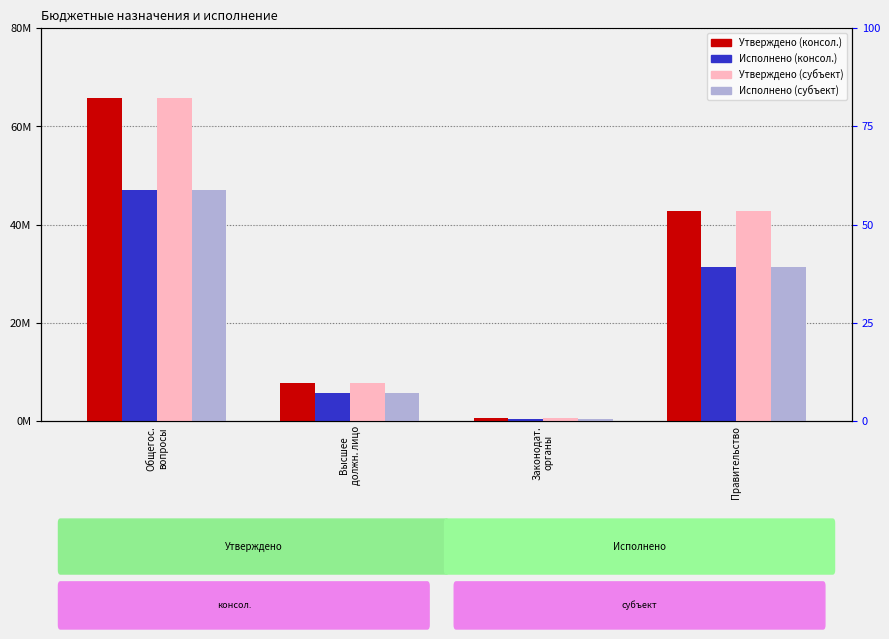

What is the lowest value of the Утверждено (консол. бюджет) series?

603181.0